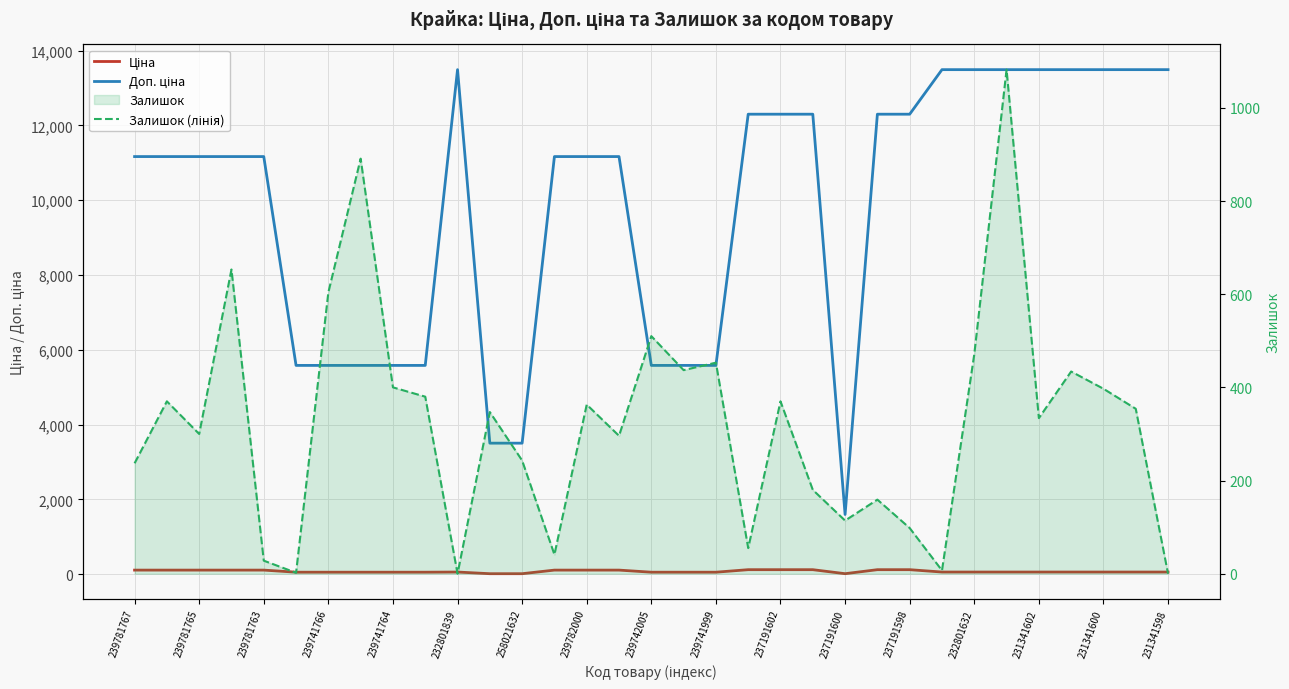

At how many categories does at least one series exceed 10529?

22